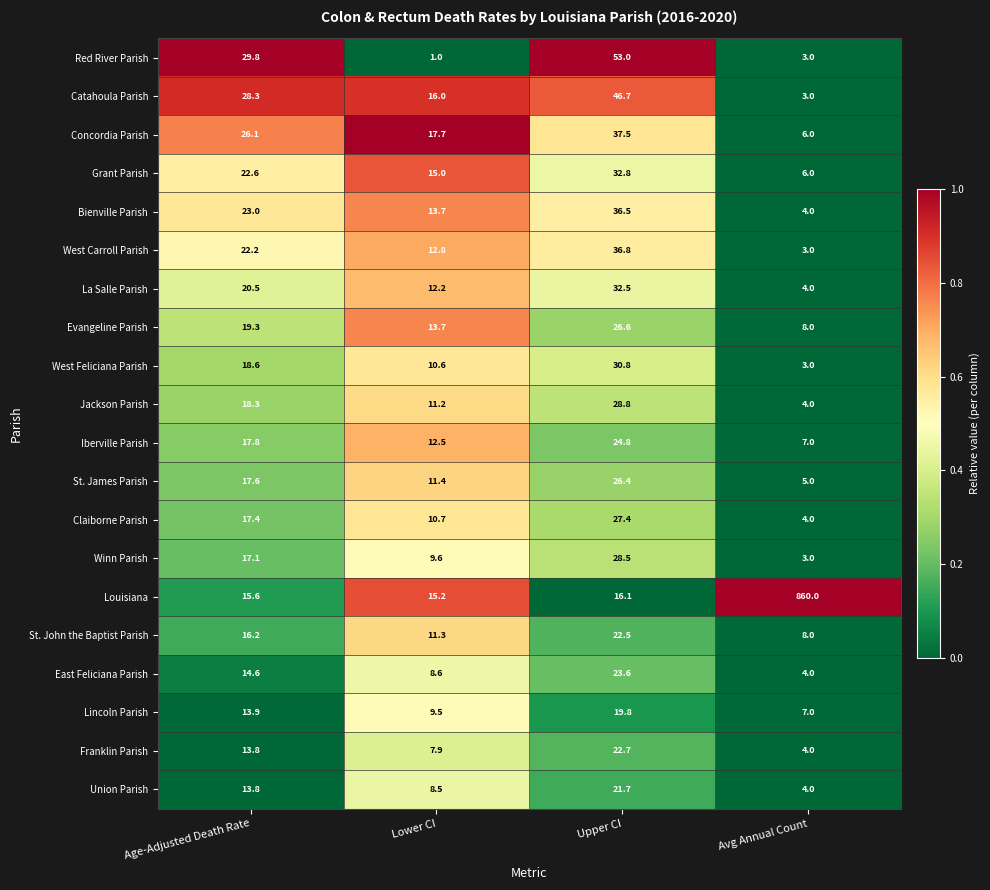

What is the sum of all Franklin Parish values?

48.4